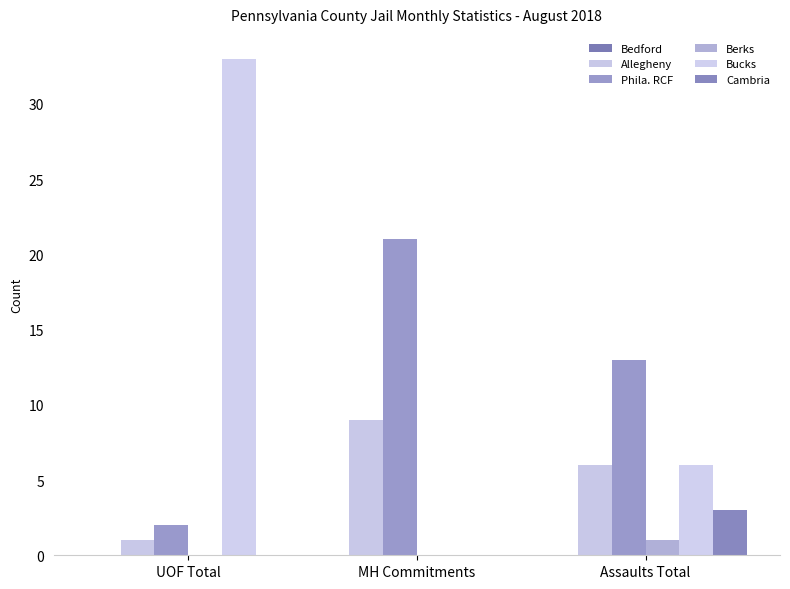

How many data points does each series have?

3